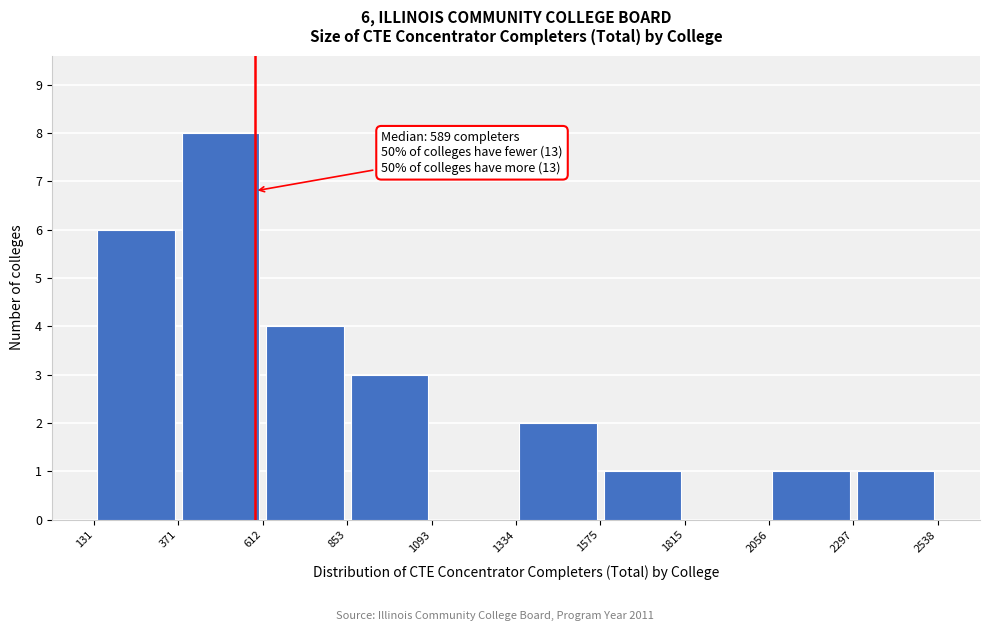

Which range on the x-axis has the tallest bar?

371 to 612